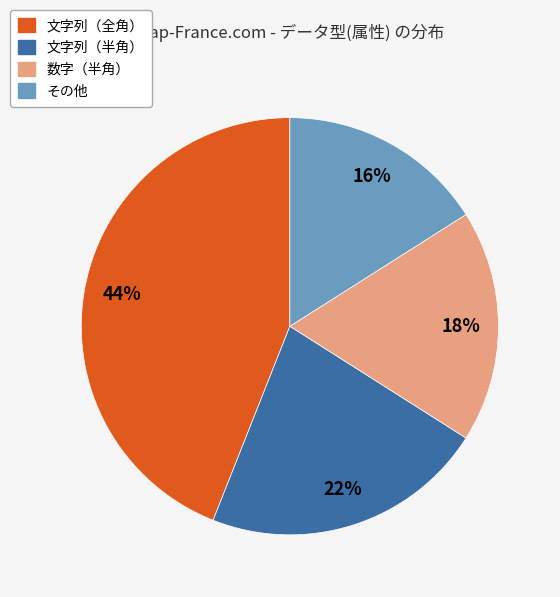

Does any single category account for the majority?

No